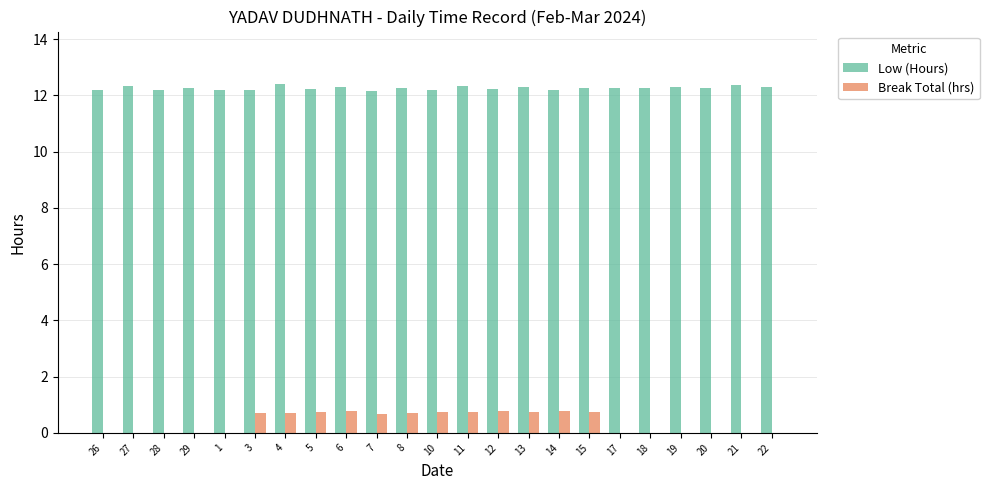

What is the average value of the Low (Hours) series?

12.3